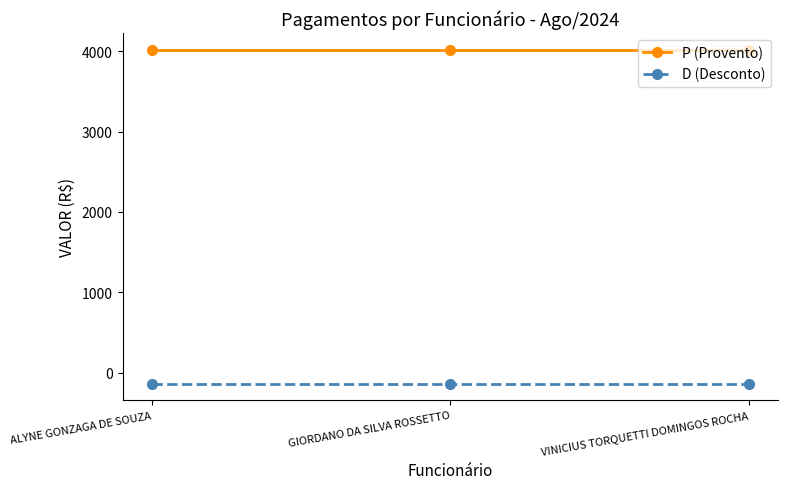

What are all the series names shown in the legend?

P (Provento), D (Desconto)